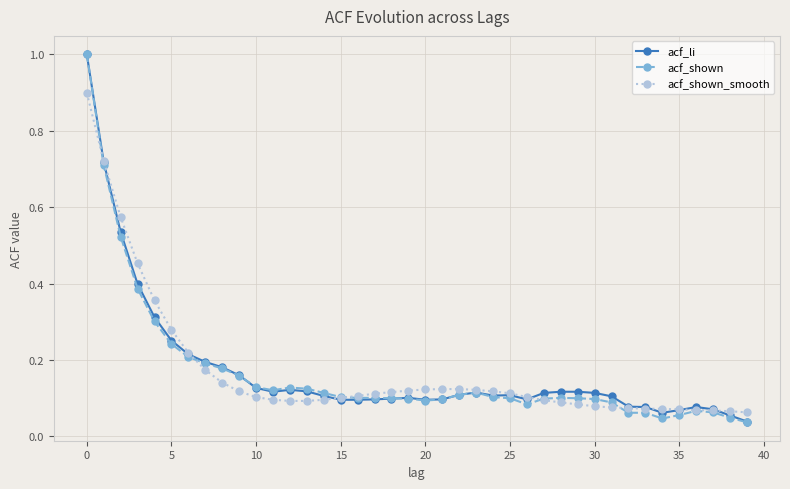

How many distinct data groups are displayed?

3